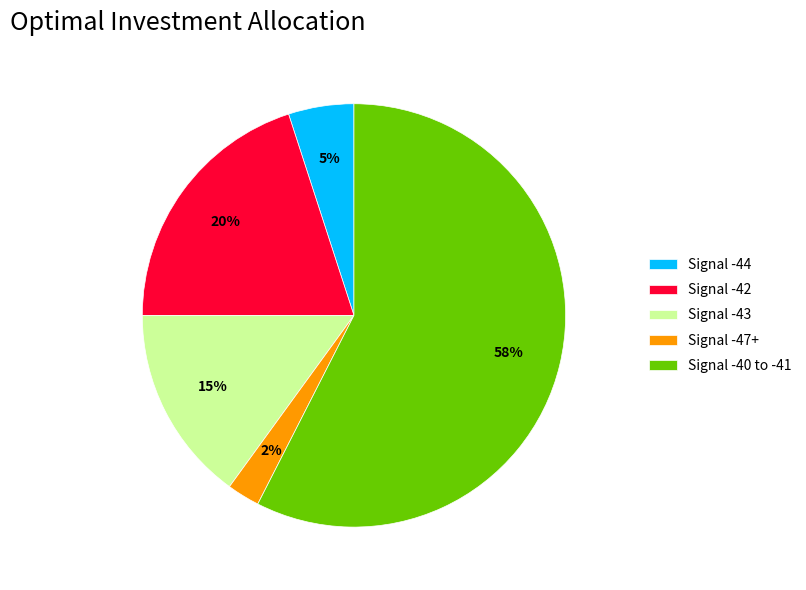

To the nearest percent, what is the combined percentage of Signal -43 and Signal -42?

35%